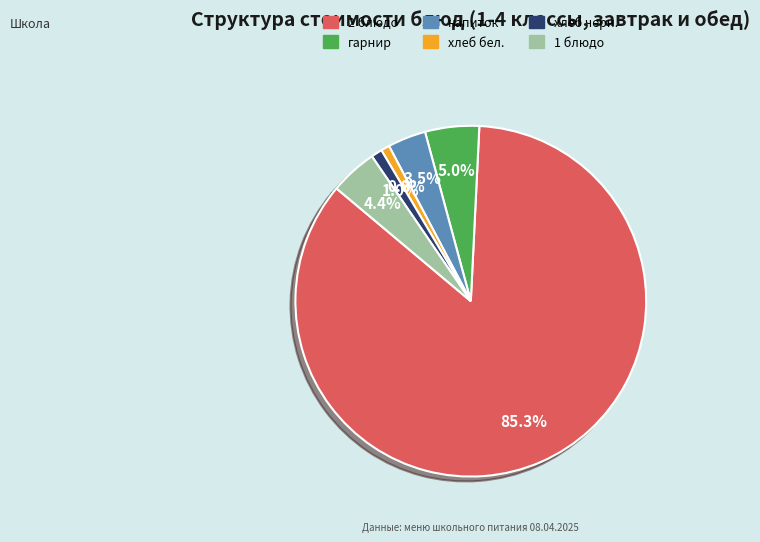

What is the largest slice in the pie chart?

2 блюдо